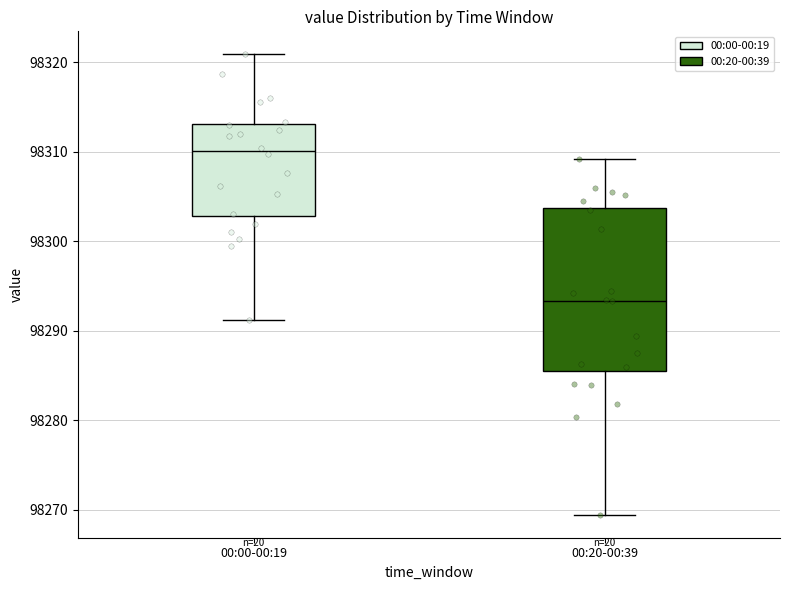

Reading left to right, transcribe this box plot: for each box, give where its median line is, the range the box spans, and where its two whiskers end, as read against the y-axis. The values are not printed on the chart, so give them approximately, as read against the axis.

00:00-00:19: median 98310, box 98303 to 98313, whiskers 98291 to 98321
00:20-00:39: median 98293, box 98286 to 98304, whiskers 98269 to 98309